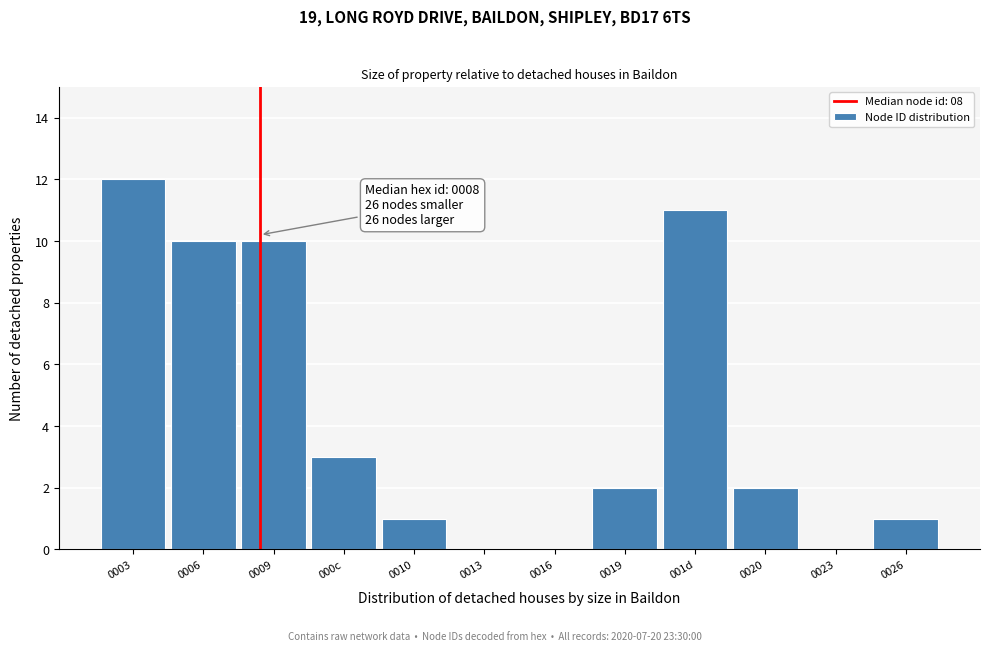

Reading left to right, what are all the values shown in this chart?

0003=12	0006=10	0009=10	000c=3	0010=1	0013=0	0016=0	0019=2	001d=11	0020=2	0023=0	0026=1